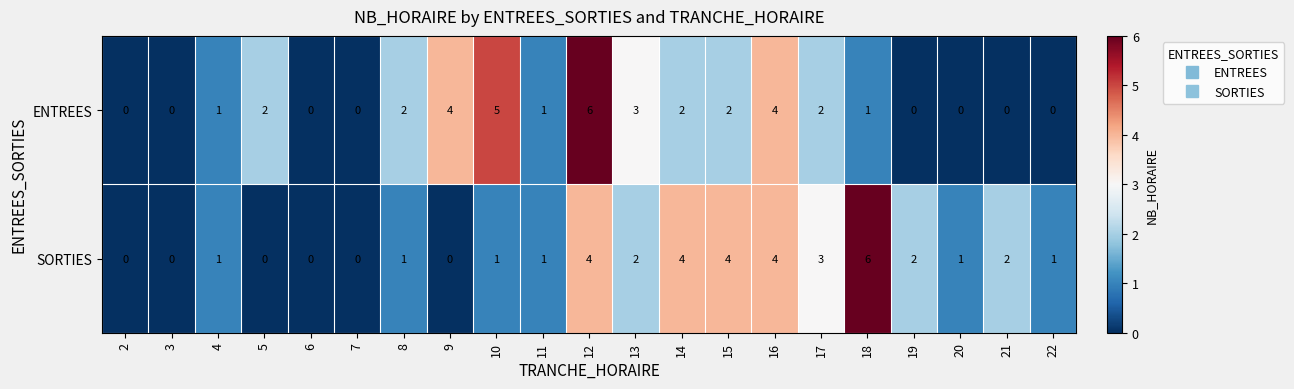

Which series has the largest total across all categories?

SORTIES